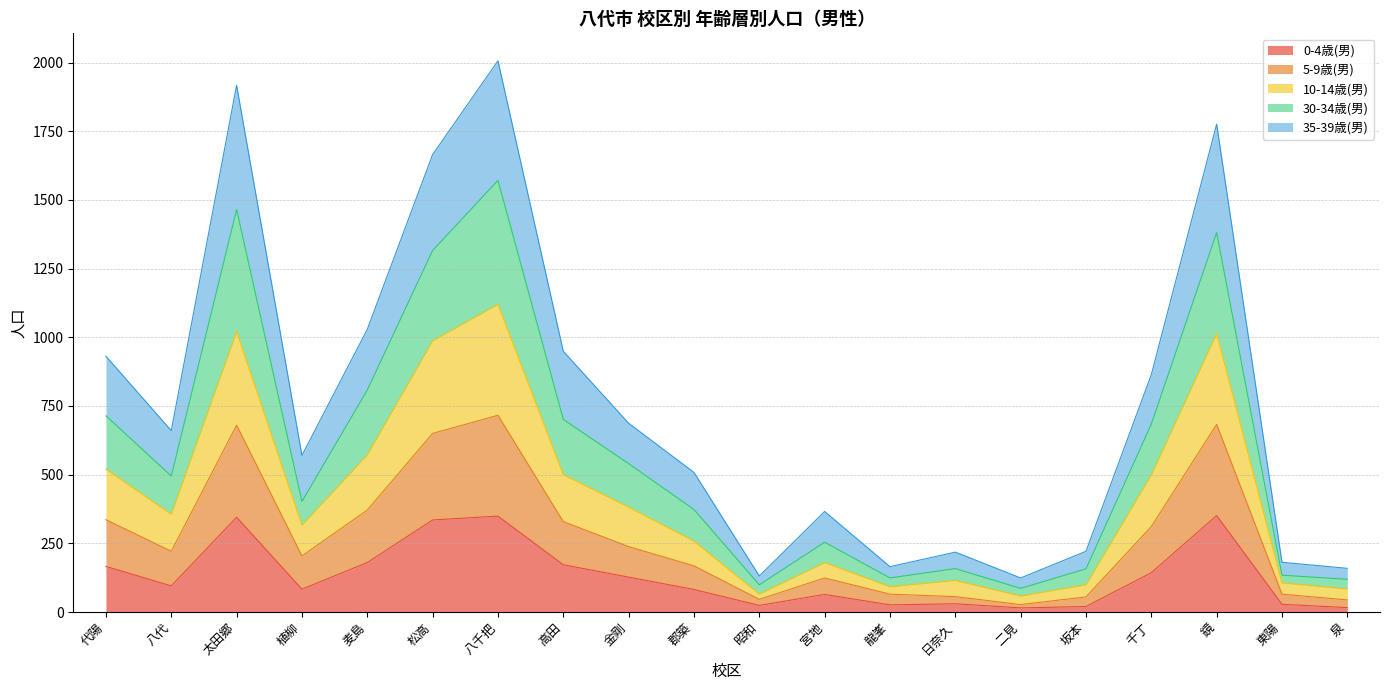

At which category does 30-34歳(男) reach its first local peak?

太田郷